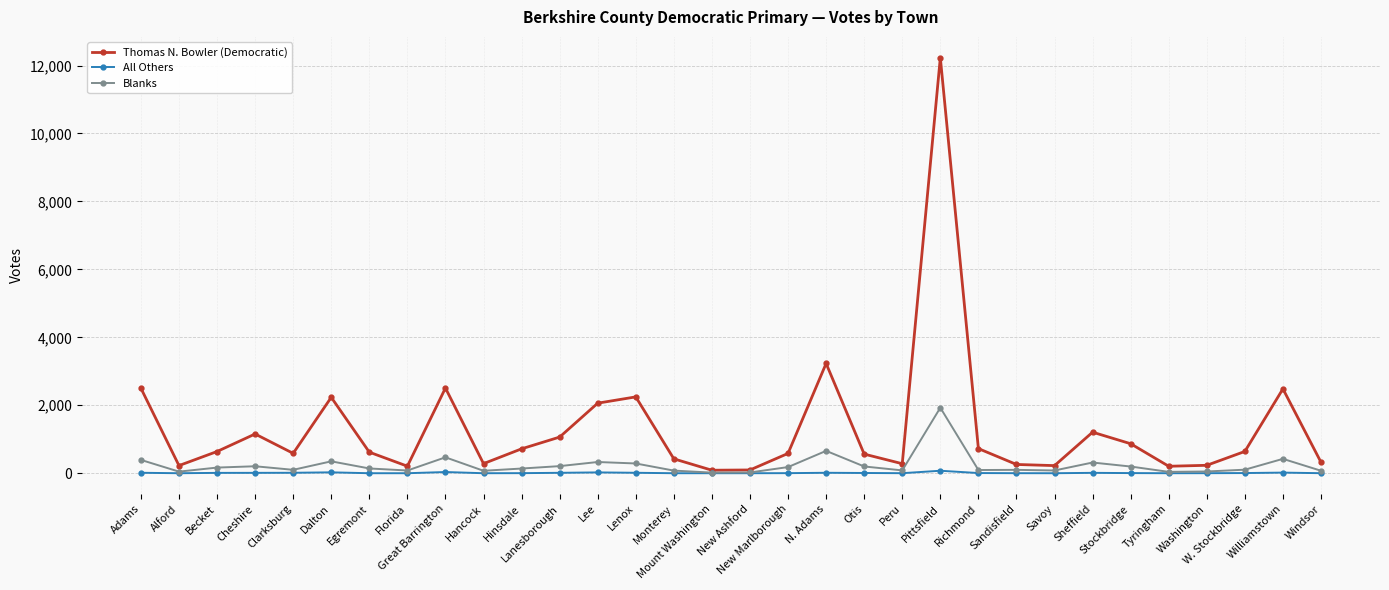

What is the value of the Blanks point at the 29th from the left?

51